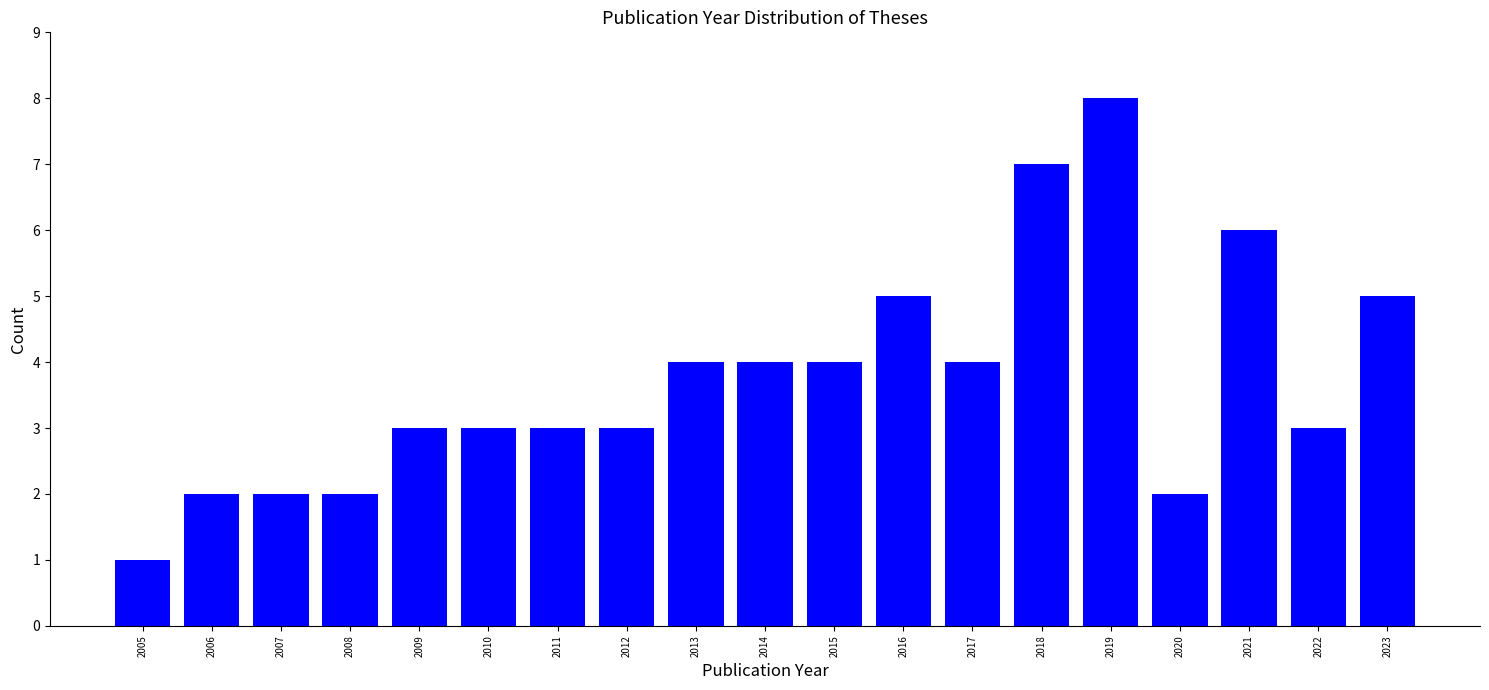

Reading right to left, list all the values displayed in this chart.

2023=5	2022=3	2021=6	2020=2	2019=8	2018=7	2017=4	2016=5	2015=4	2014=4	2013=4	2012=3	2011=3	2010=3	2009=3	2008=2	2007=2	2006=2	2005=1